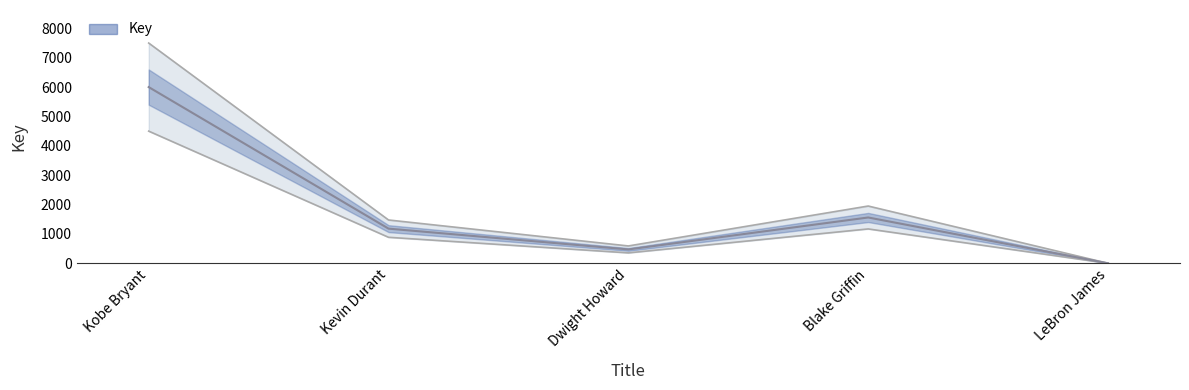

Is this an area chart (filled region under the line)?

No